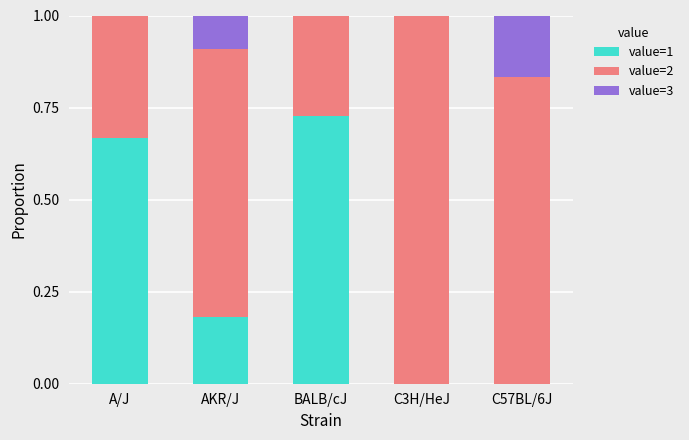

What is the total value across all series at C57BL/6J?

1.0